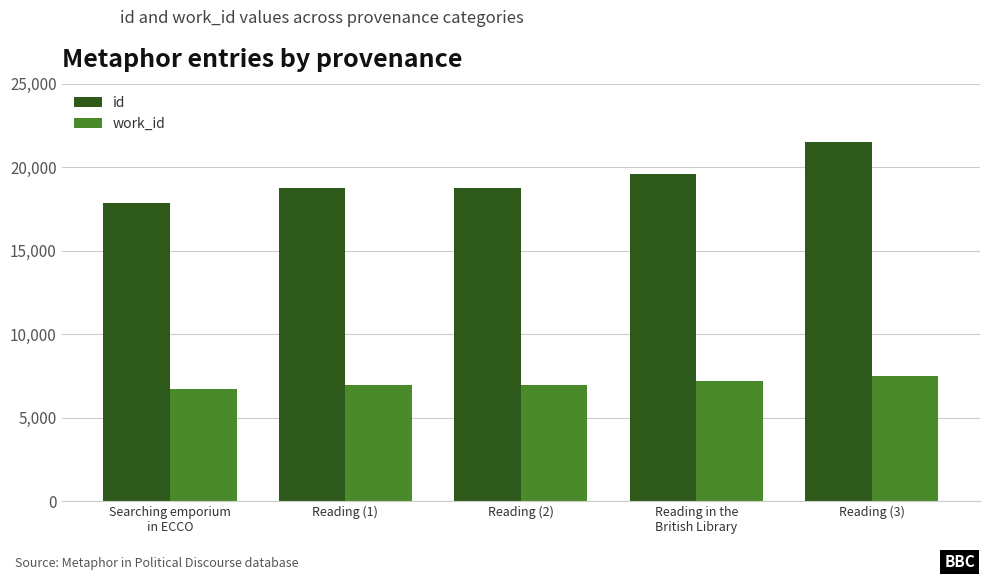

What is the highest value of the id series?

21531